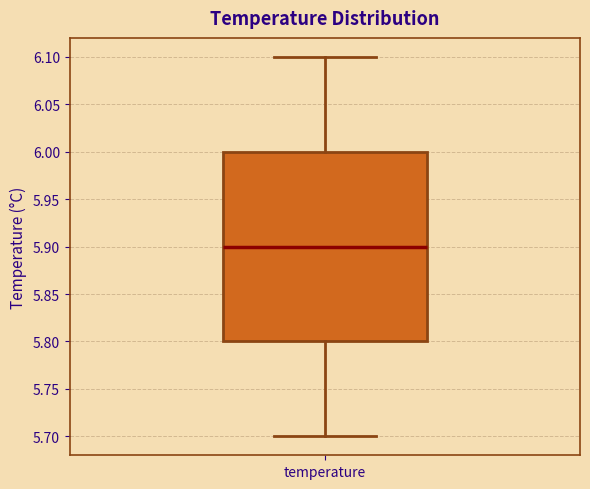

Transcribe this box plot: give where the median line is, the range the box spans, and where the two whiskers end, as read against the y-axis. The values are not printed on the chart, so give them approximately, as read against the axis.

median 5.9, box 5.8 to 6.0, whiskers 5.7 to 6.1